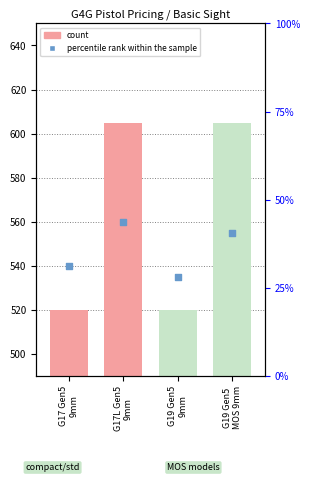

Is the value of percentile rank within the sample at G19 Gen5
9mm greater than the value of count at G17 Gen5
9mm?

Yes